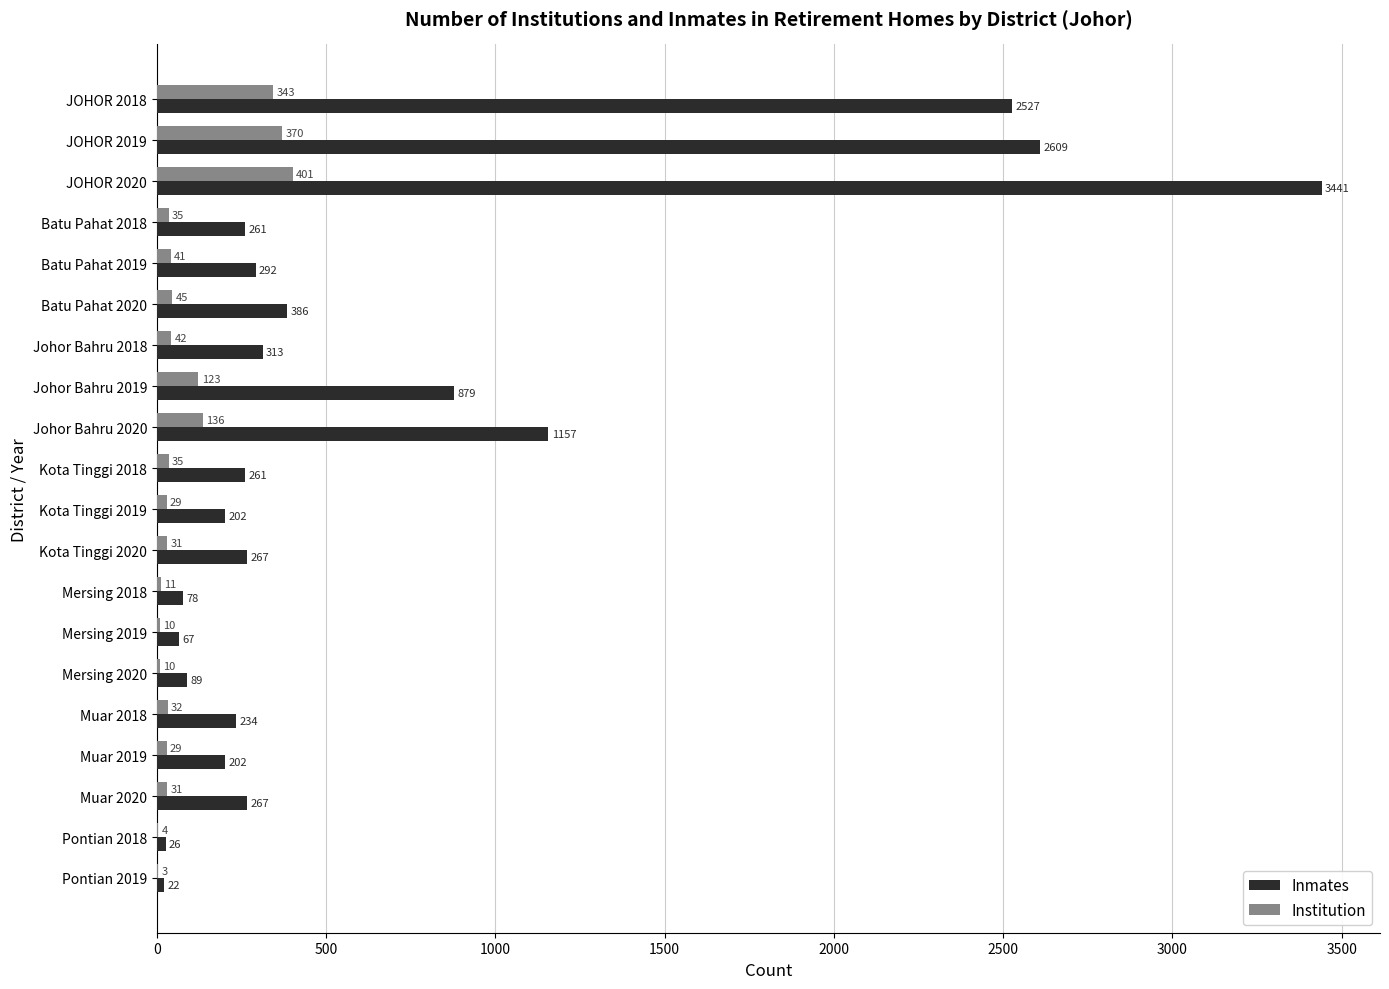

What is the sum of all Institution values?

1761